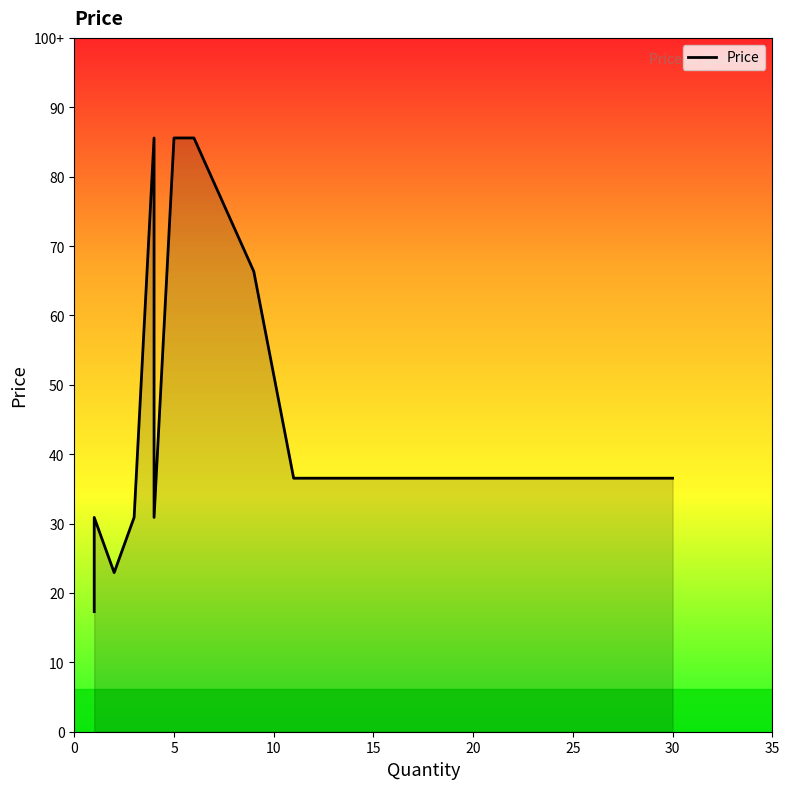

How many lines are shown in the chart?

1